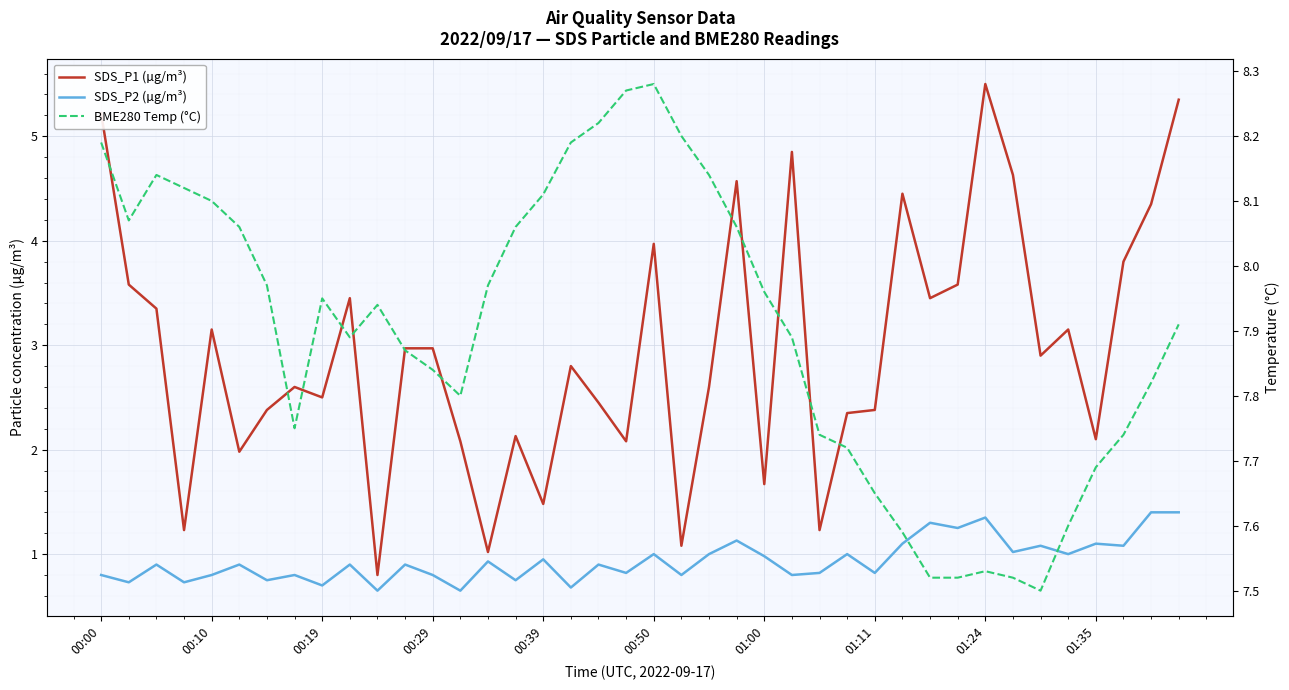

What is the highest value of the BME280 Temp (°C) series?

8.3